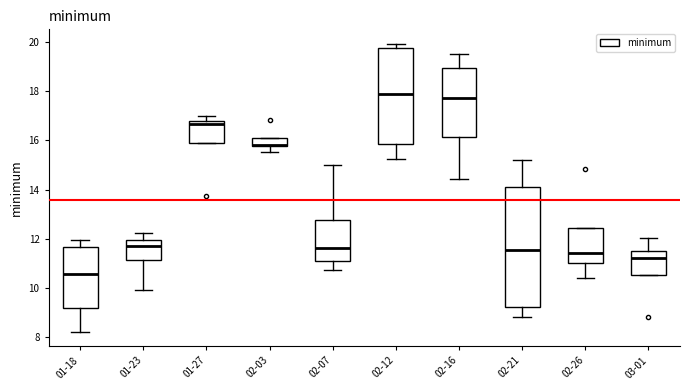

Where is the lower edge of the box for 03-01 on the y-axis? The values are not printed on the chart, so give them approximately, as read against the axis.

10.6